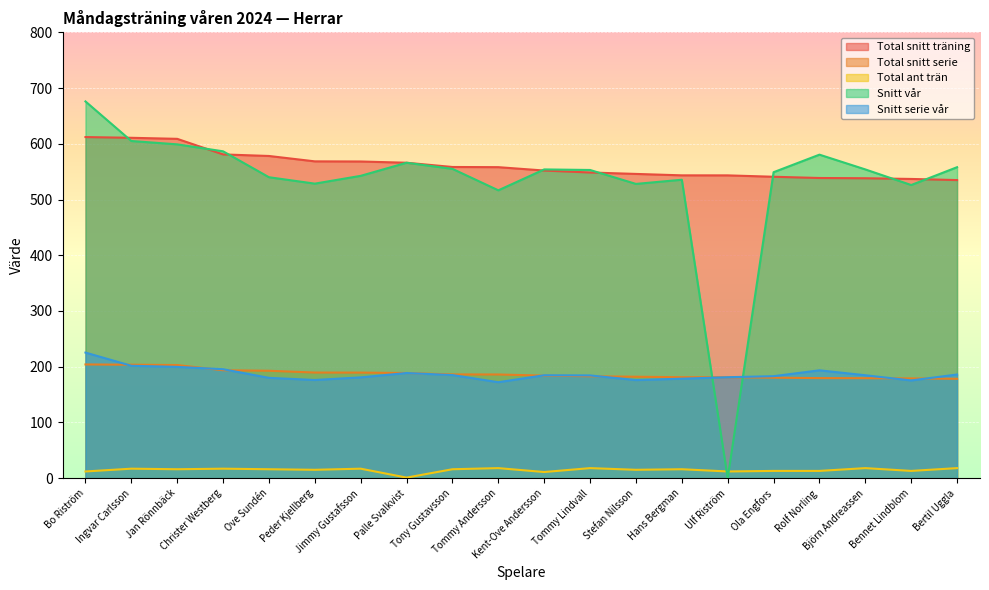

At which category does the chart reach its peak across all series?

Bo Riström